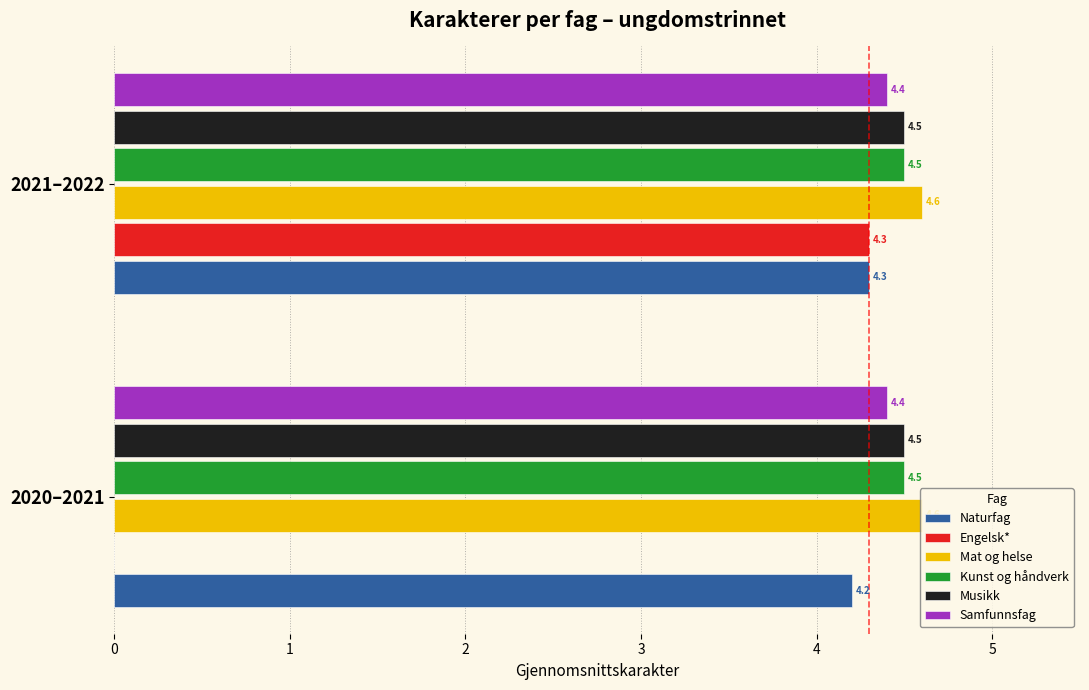

Which series changed the most between 2020–2021 and 2021–2022?

Engelsk*